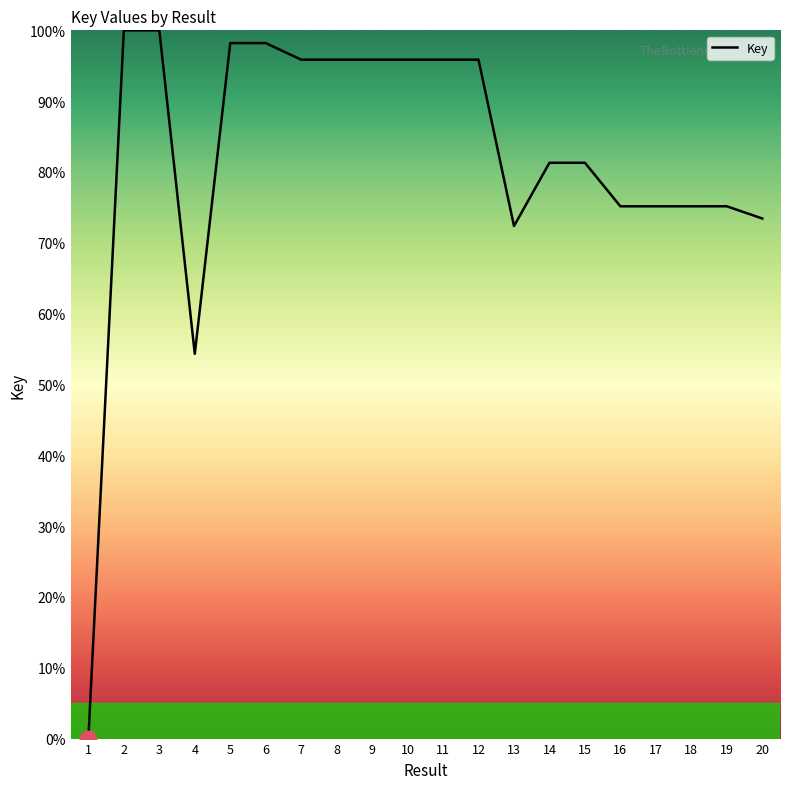

What is the maximum value shown in the chart?

100.0